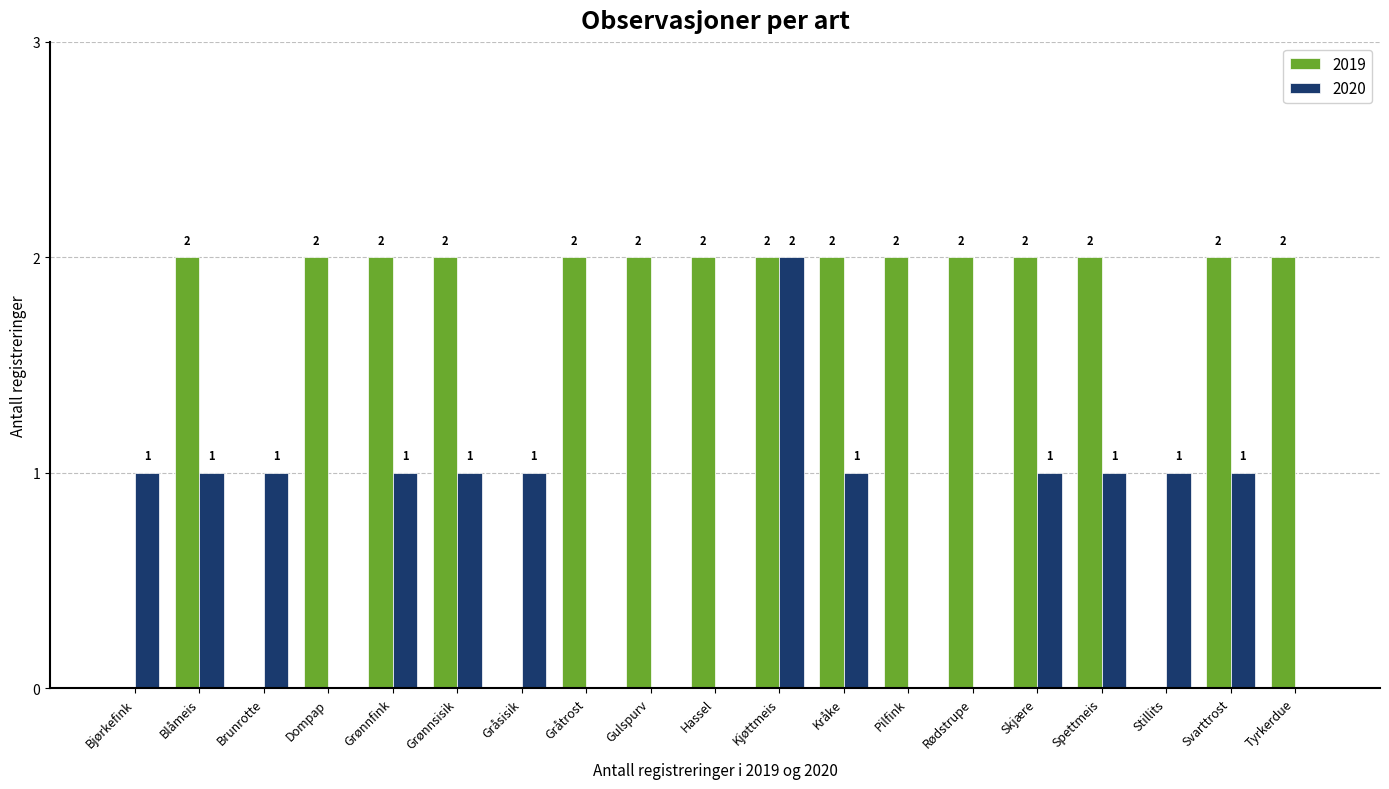

How many groups of bars are there?

19